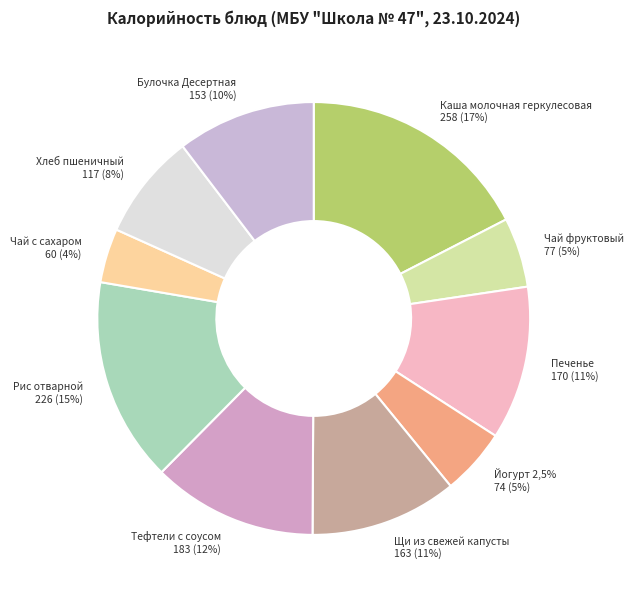

To the nearest percent, what is the average slice percentage?

10%